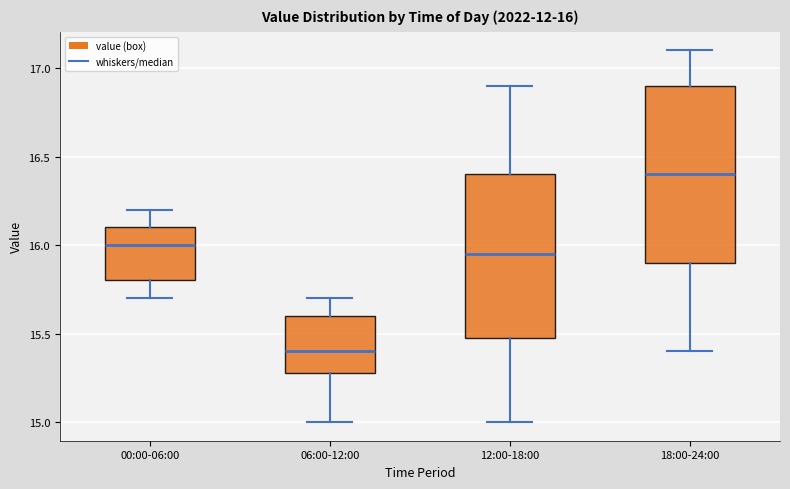

Which box's median line is the lowest?

06:00-12:00